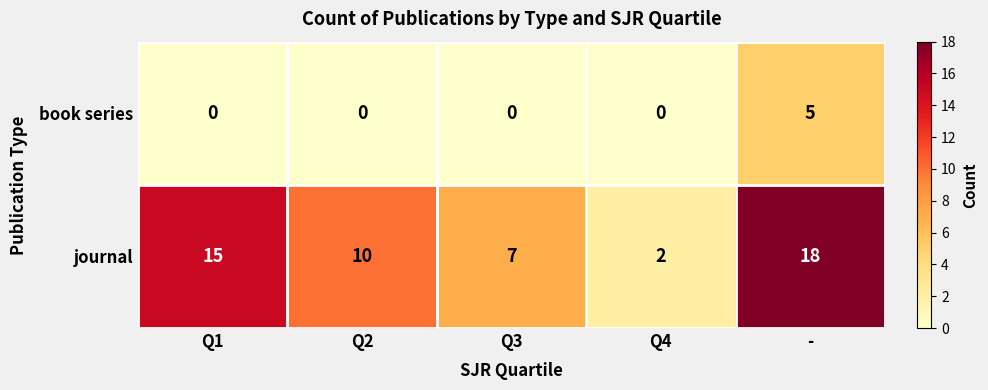

Reading left to right, list all the values displayed in this chart.

book series: 0	0	0	0	5
journal: 15	10	7	2	18